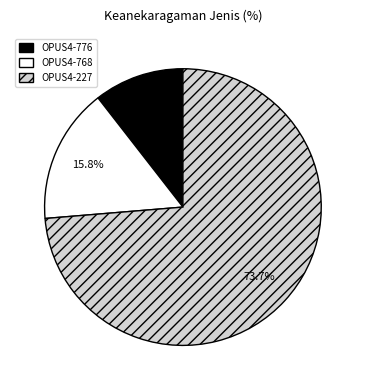

What percentage is the OPUS4-768 slice, to the nearest percent?

16%